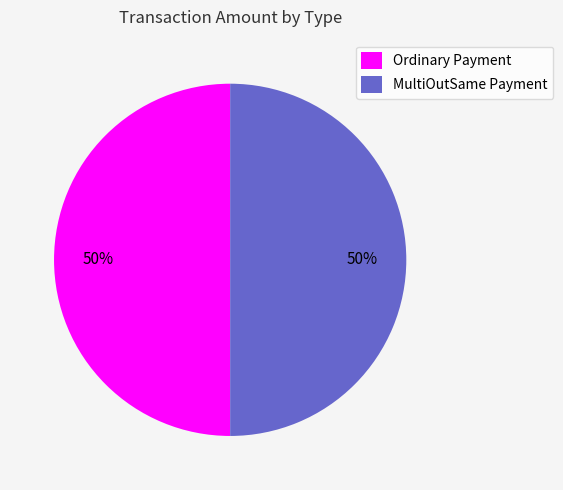

Combined, do Ordinary Payment and MultiOutSame Payment account for over 50%?

Yes